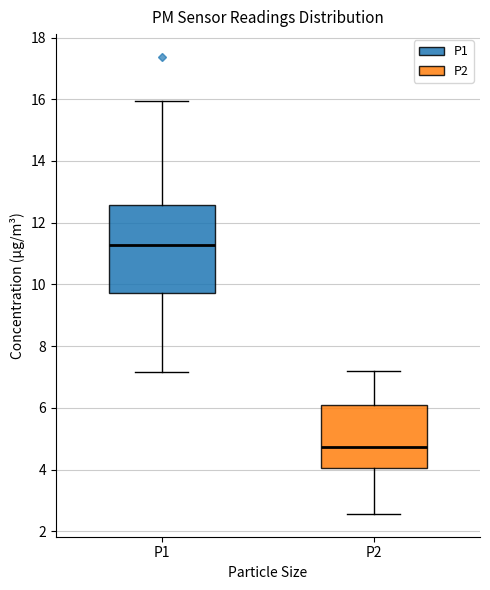

Where does the upper whisker of the box for P1 end on the y-axis? The values are not printed on the chart, so give them approximately, as read against the axis.

16.0